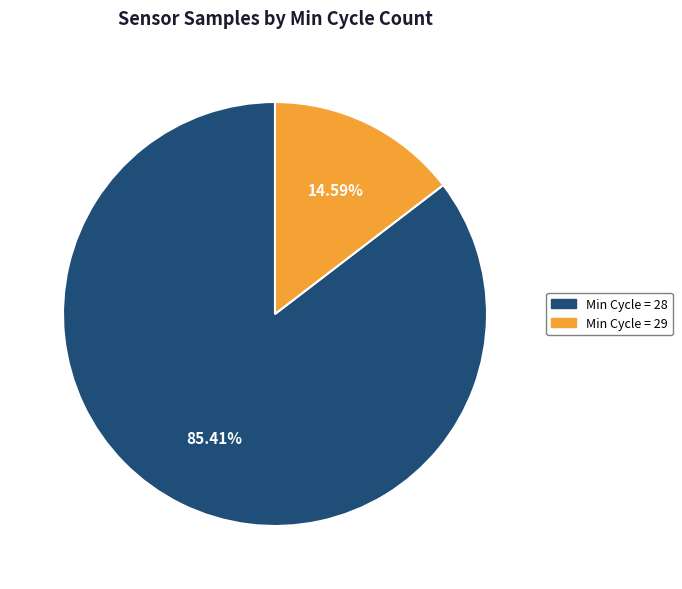

Is there any slice that represents more than half of the pie?

Yes